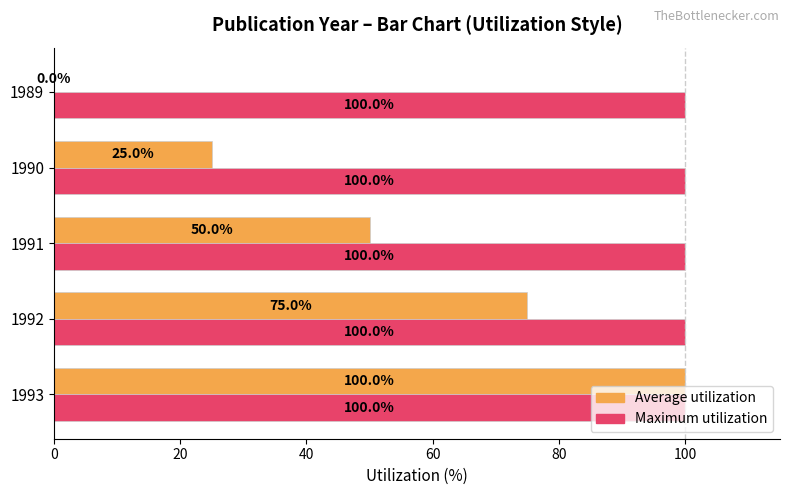

What is the sum of all Maximum utilization values?

500